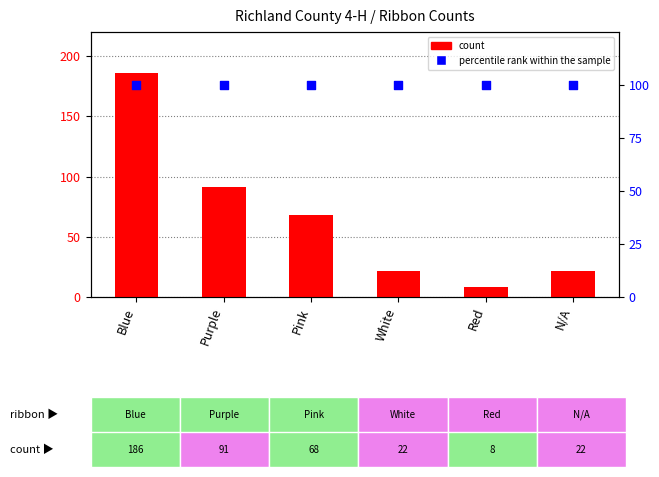

What are all the series names shown in the legend?

count, percentile rank within the sample